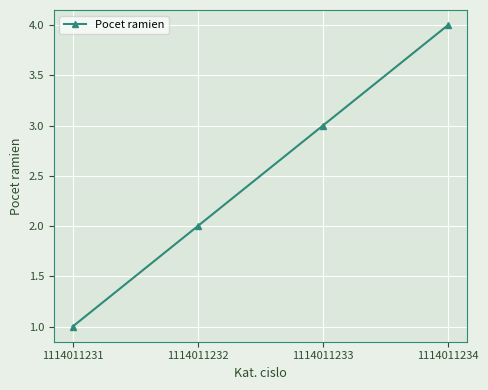

Read the value at 1114011233.

3